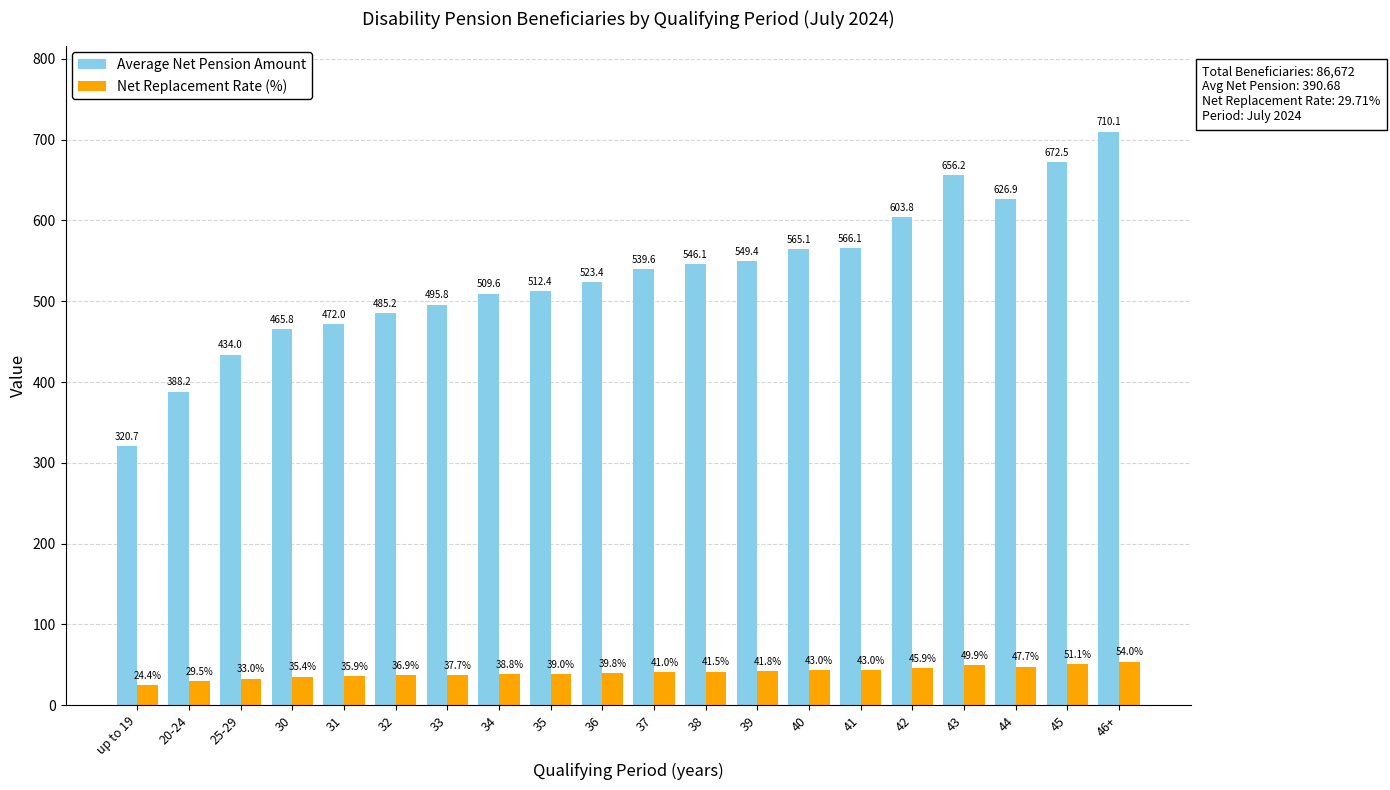

Is it true that Net Replacement Rate (%) equals 33.0 at 25-29?

True